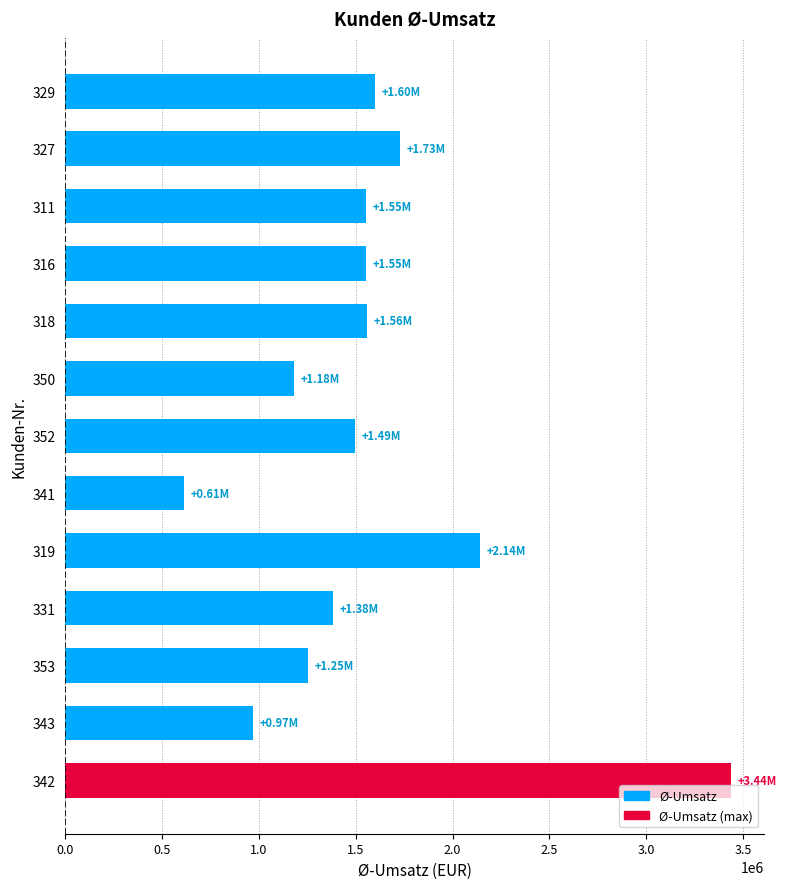

How many data points are above 1551162?

7